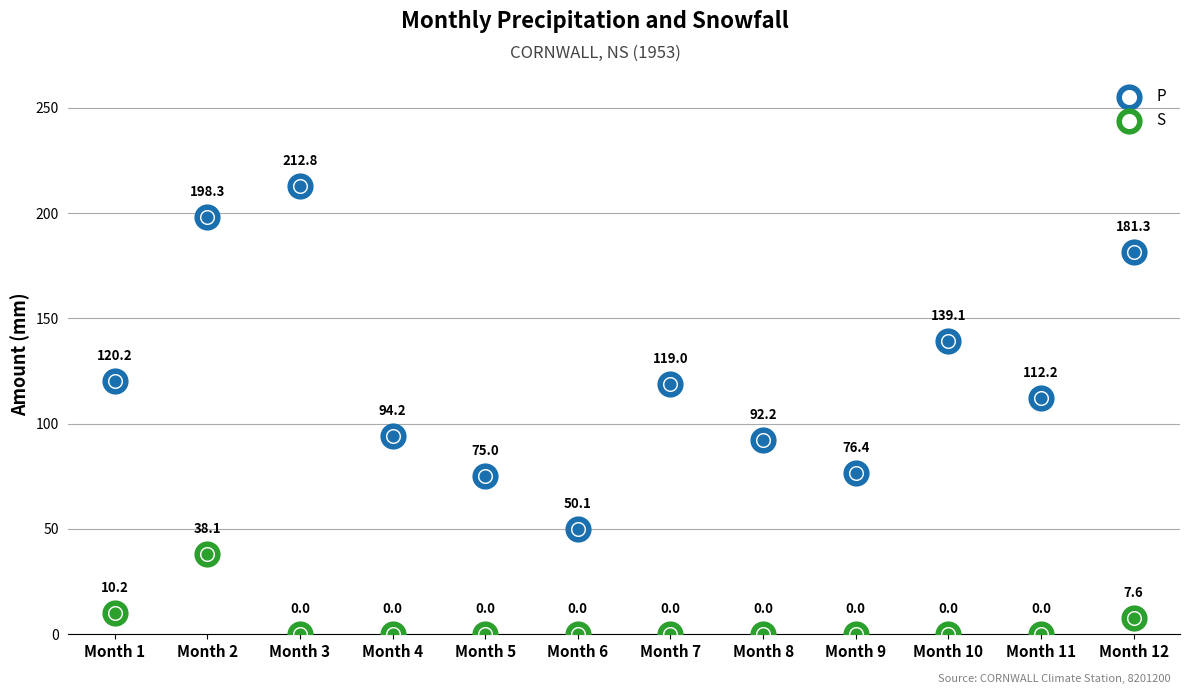

At which category is the sum across all series the highest?

Month 2